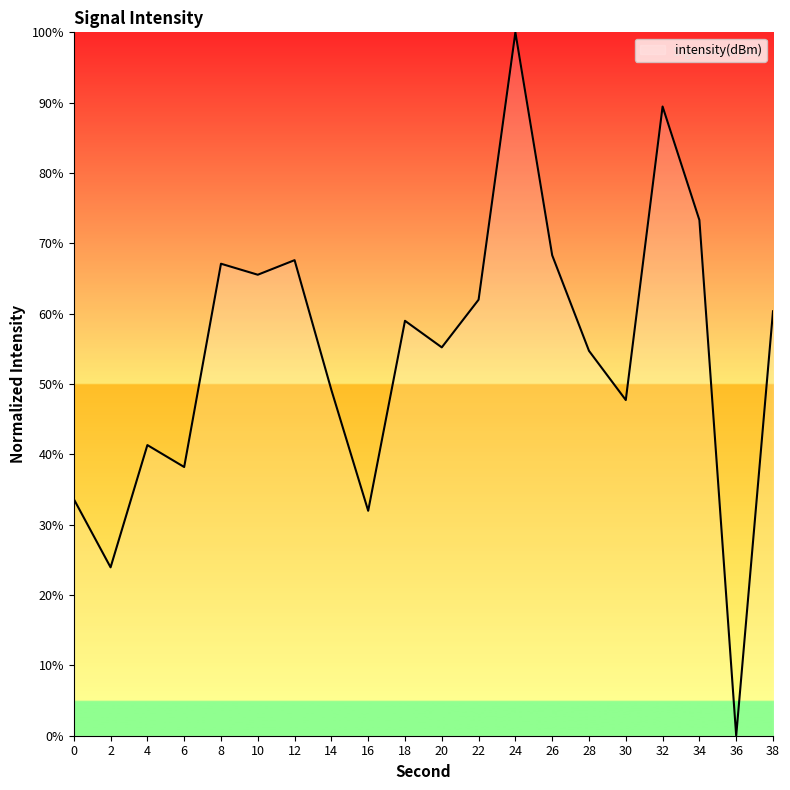

What is the sum of the values at 10 and 26?

133.8